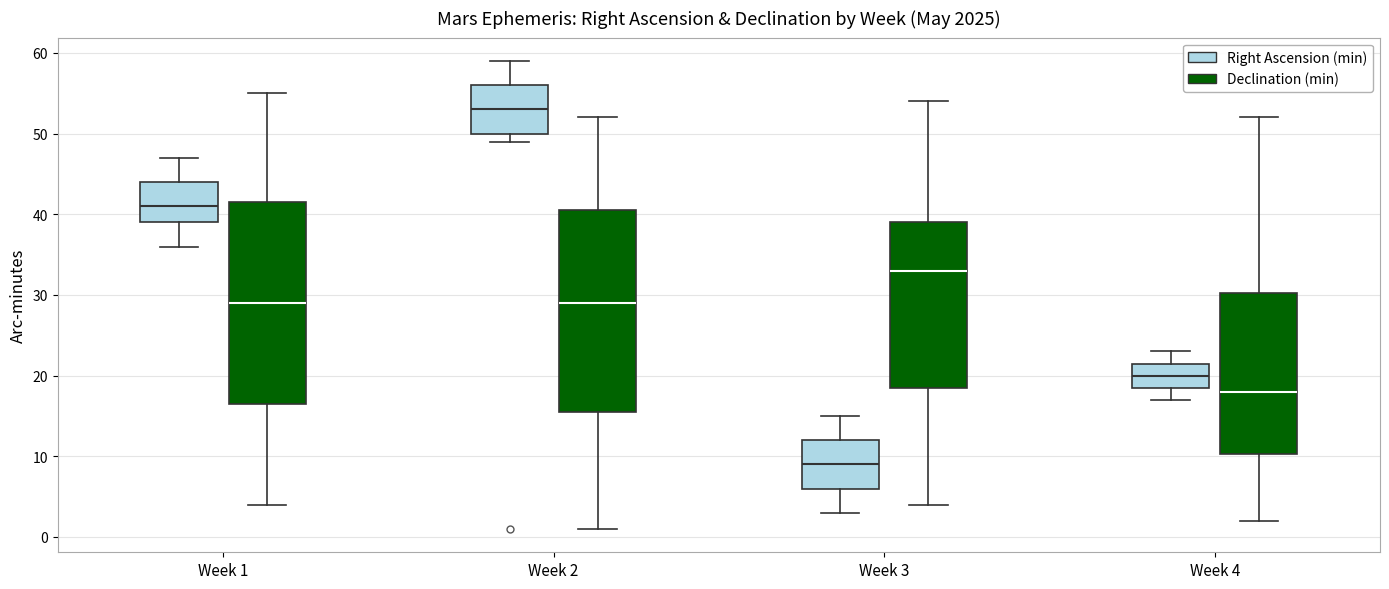

Which box has the highest median line?

Week 2 (Right Ascension (min))